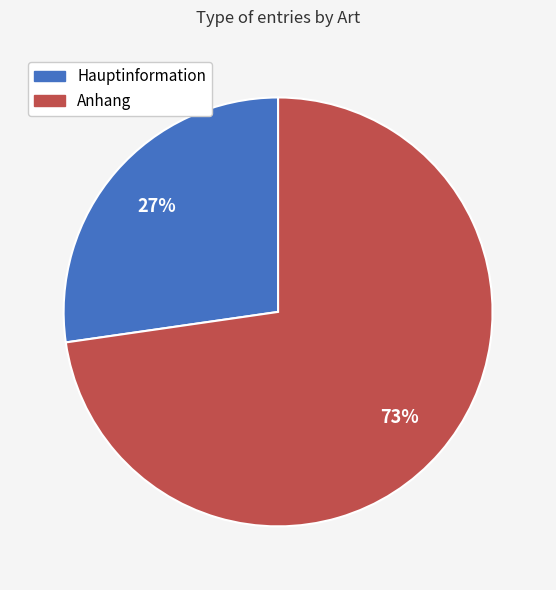

Combined, do Anhang and Hauptinformation account for over 50%?

Yes